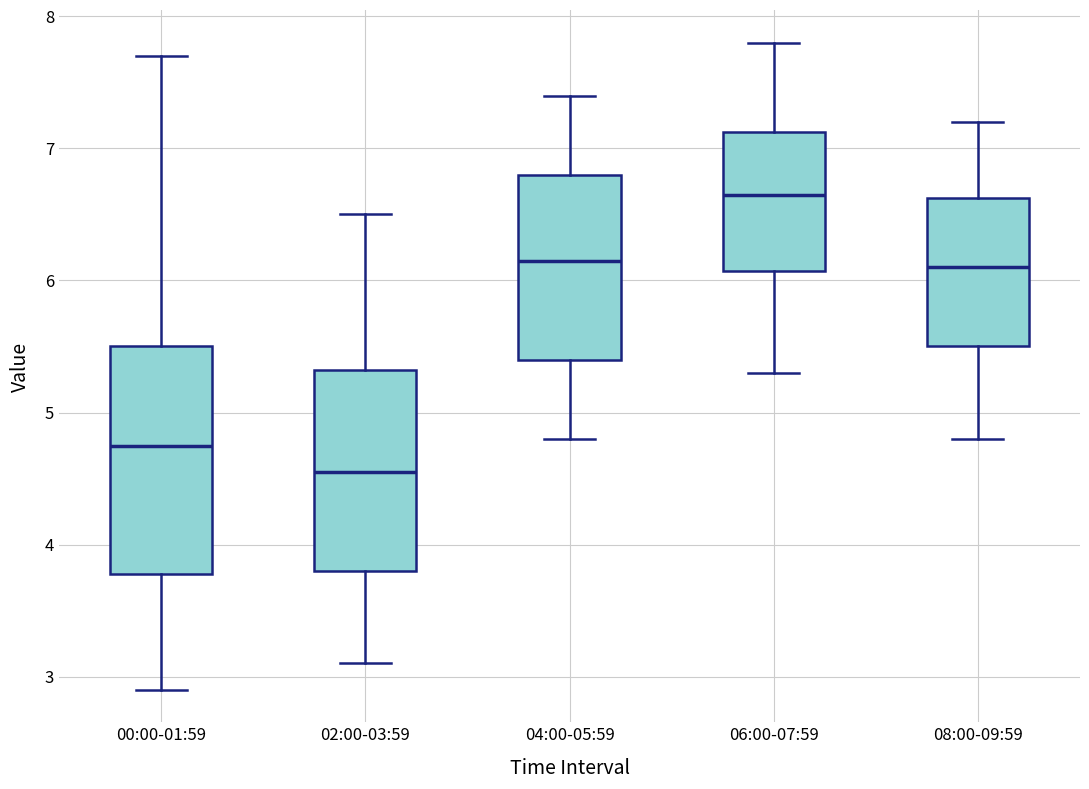

Reading left to right, transcribe this box plot: for each box, give where its median line is, the range the box spans, and where its two whiskers end, as read against the y-axis. The values are not printed on the chart, so give them approximately, as read against the axis.

00:00-01:59: median 4.8, box 3.8 to 5.5, whiskers 2.9 to 7.7
02:00-03:59: median 4.6, box 3.8 to 5.3, whiskers 3.1 to 6.5
04:00-05:59: median 6.2, box 5.4 to 6.8, whiskers 4.8 to 7.4
06:00-07:59: median 6.7, box 6.1 to 7.1, whiskers 5.3 to 7.8
08:00-09:59: median 6.1, box 5.5 to 6.6, whiskers 4.8 to 7.2